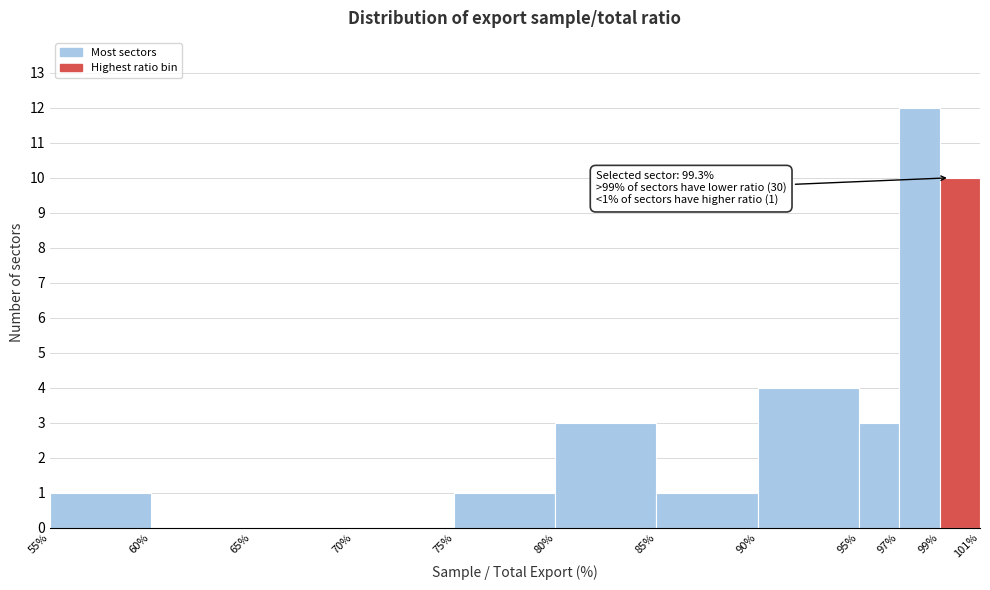

Which range on the x-axis has the tallest bar?

97% to 99%